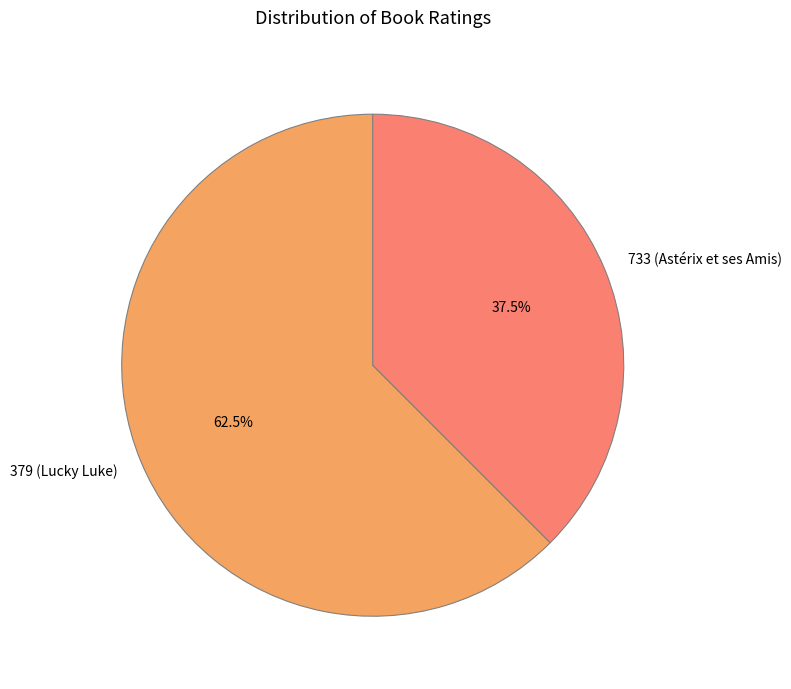

To the nearest percent, what is the difference between the 733 (Astérix et ses Amis) and 379 (Lucky Luke) slice percentages?

25%